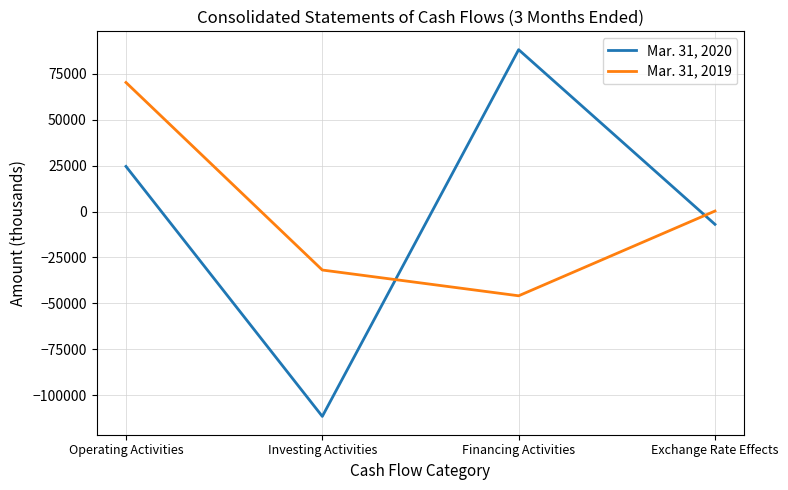

Does the chart display data point markers on the line(s)?

No